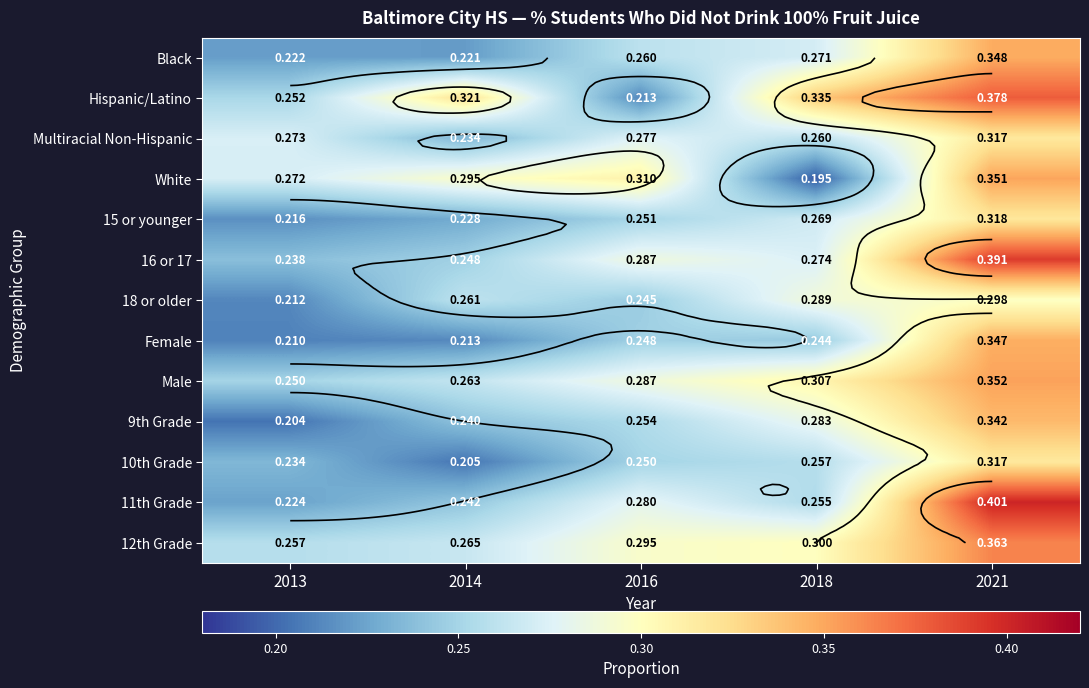

Count the number of categories in the chart.

5